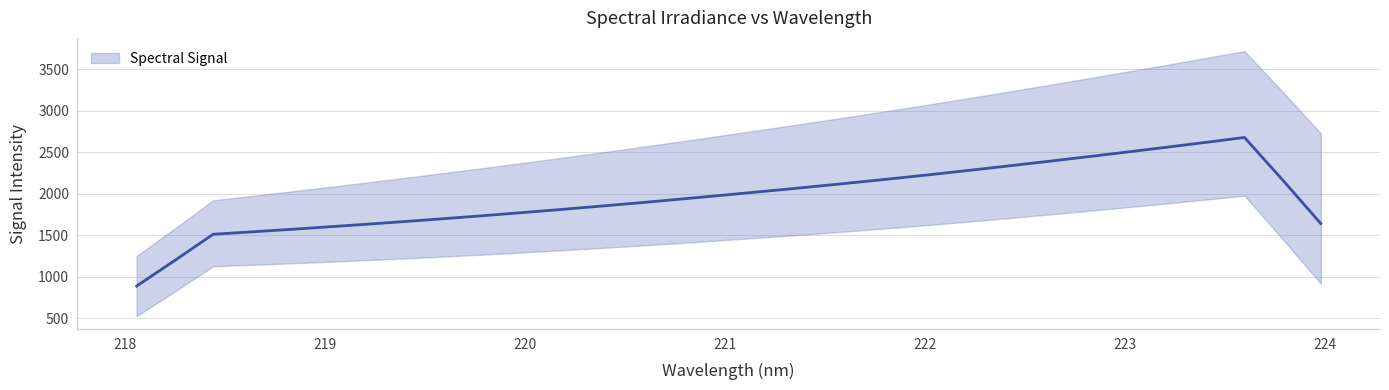

How many lines are shown in the chart?

1